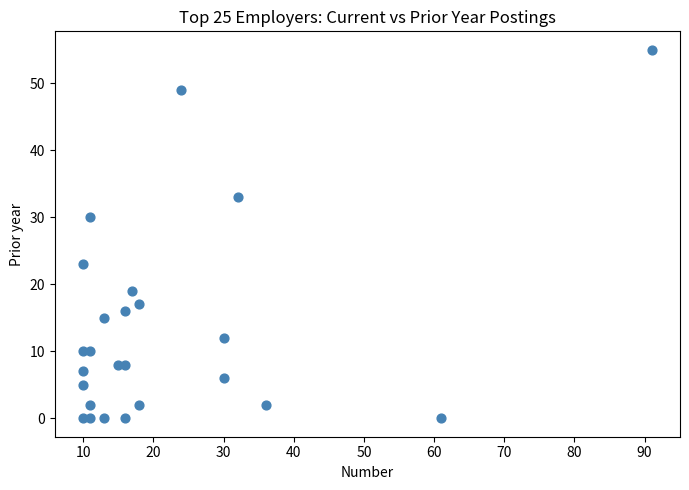

What Y value in the scatter plot is closest to 27?

30